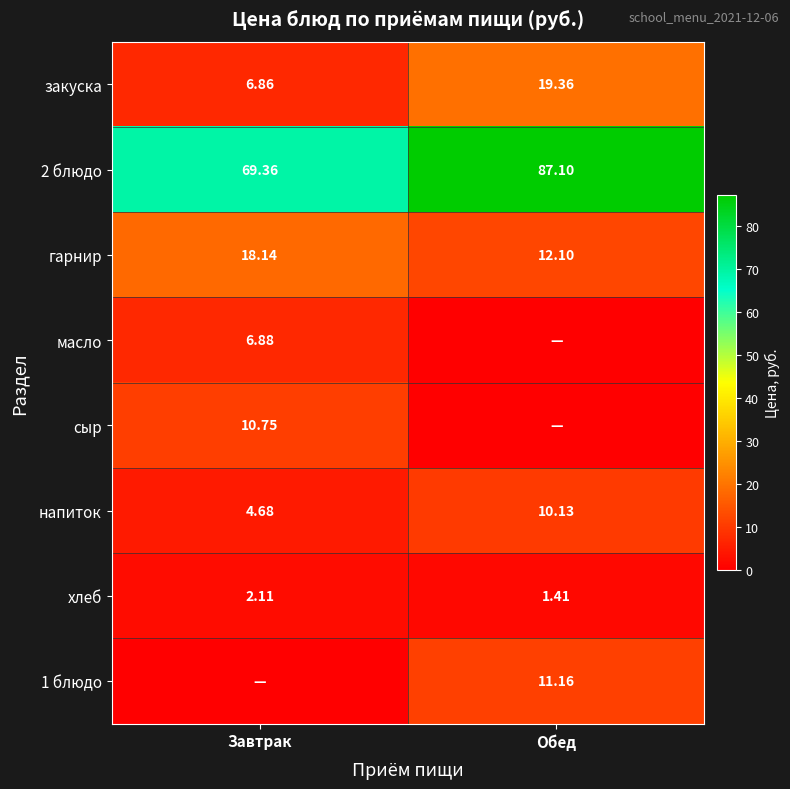

Count the number of categories in the chart.

2